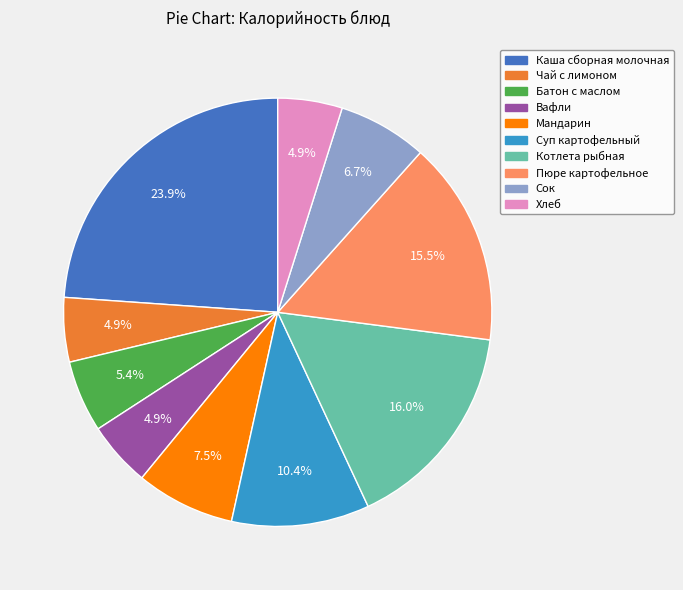

To the nearest percent, what portion does Батон с маслом represent?

5%